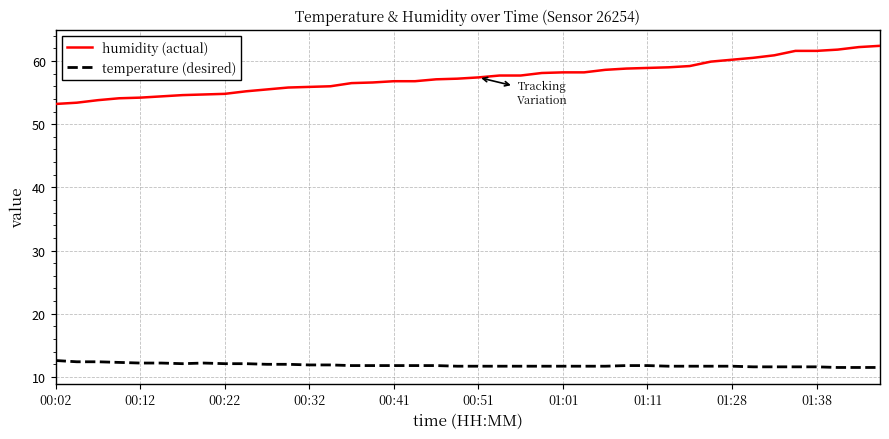

True or false: temperature (desired) and humidity (actual) cross at least once.

False